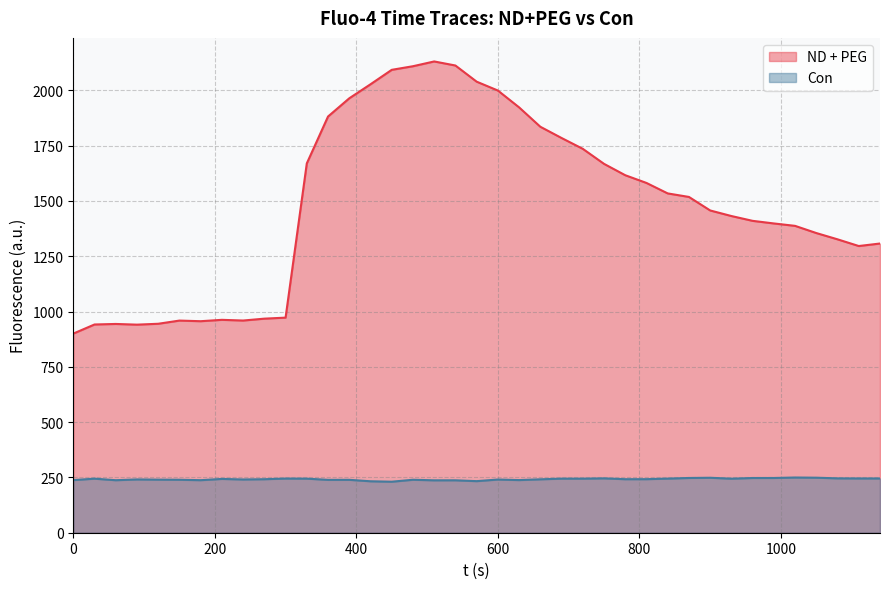

What is the minimum value for Con?

230.6